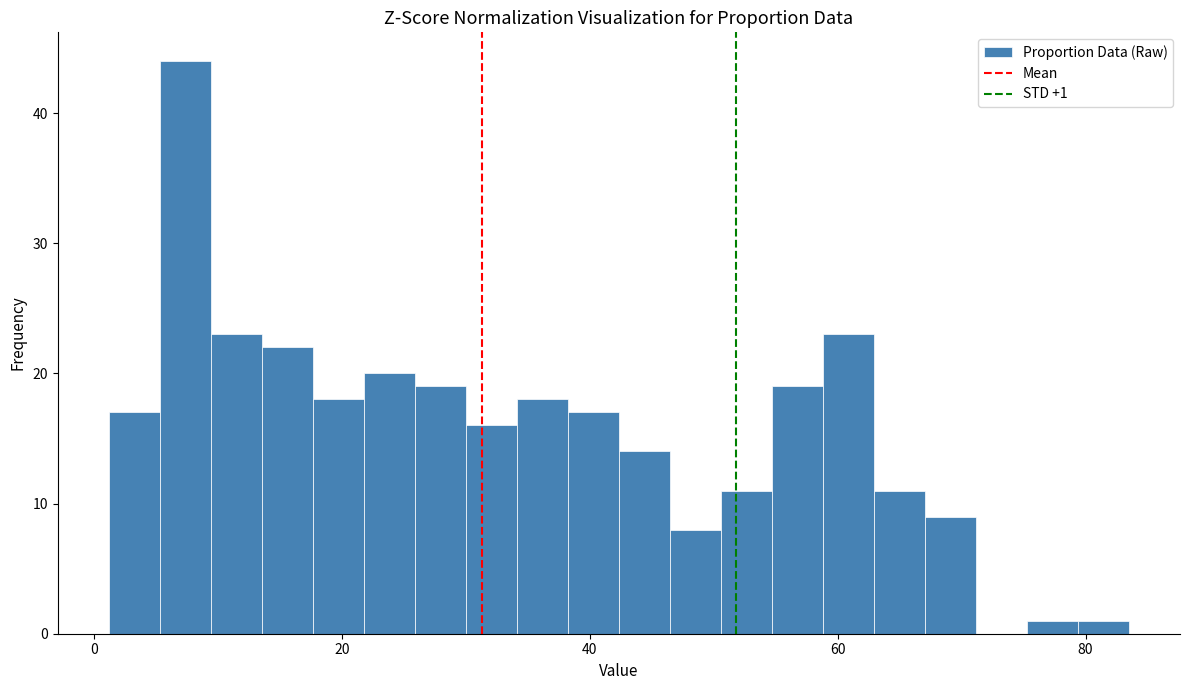

Read against the x-axis, roughly where is the centre of the tallest bar?

8